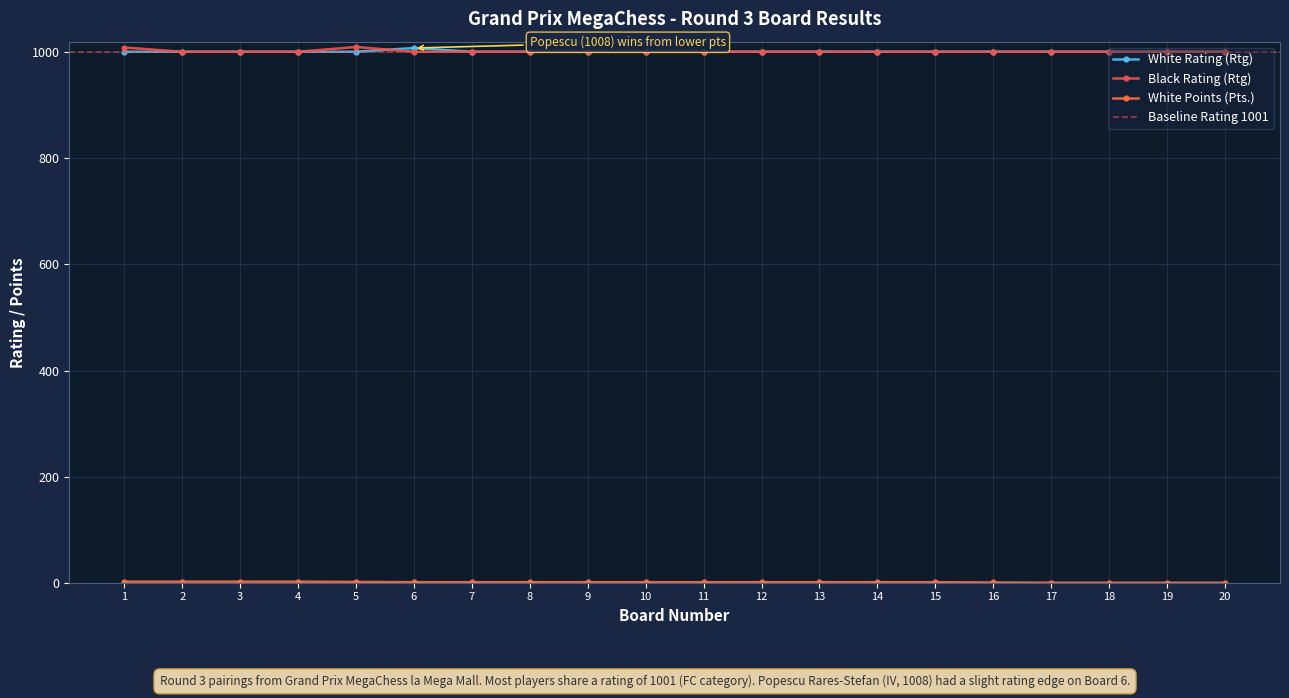

At which label does Black Rating (Rtg) reach its minimum?

2